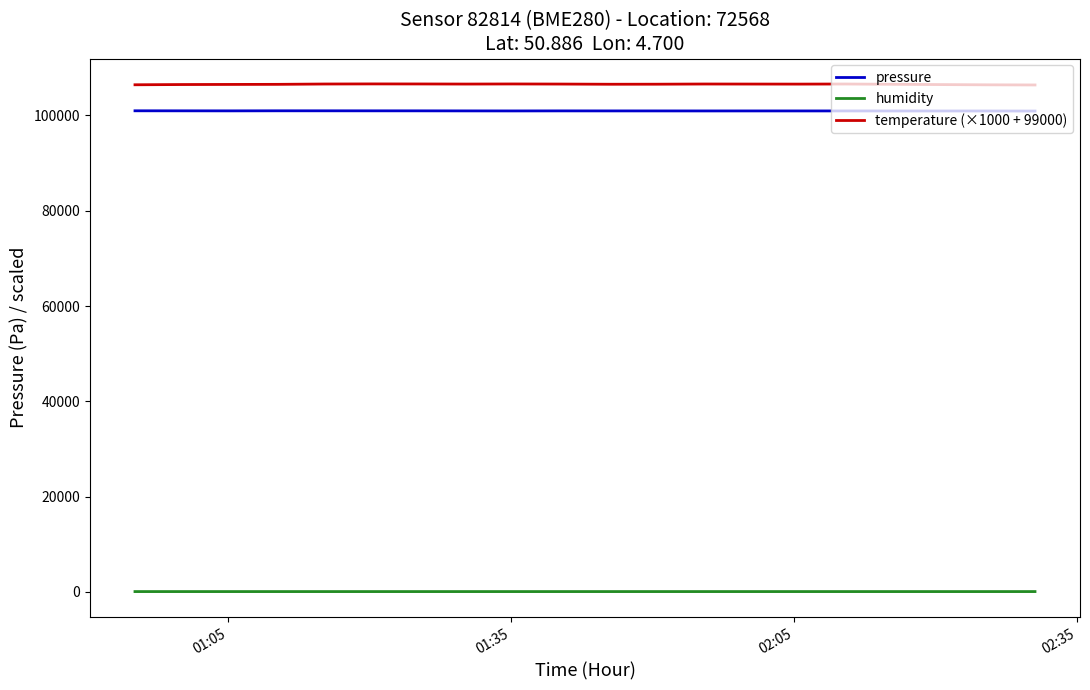

What is the lowest value of the temperature (×1000 + 99000) series?

106400.0